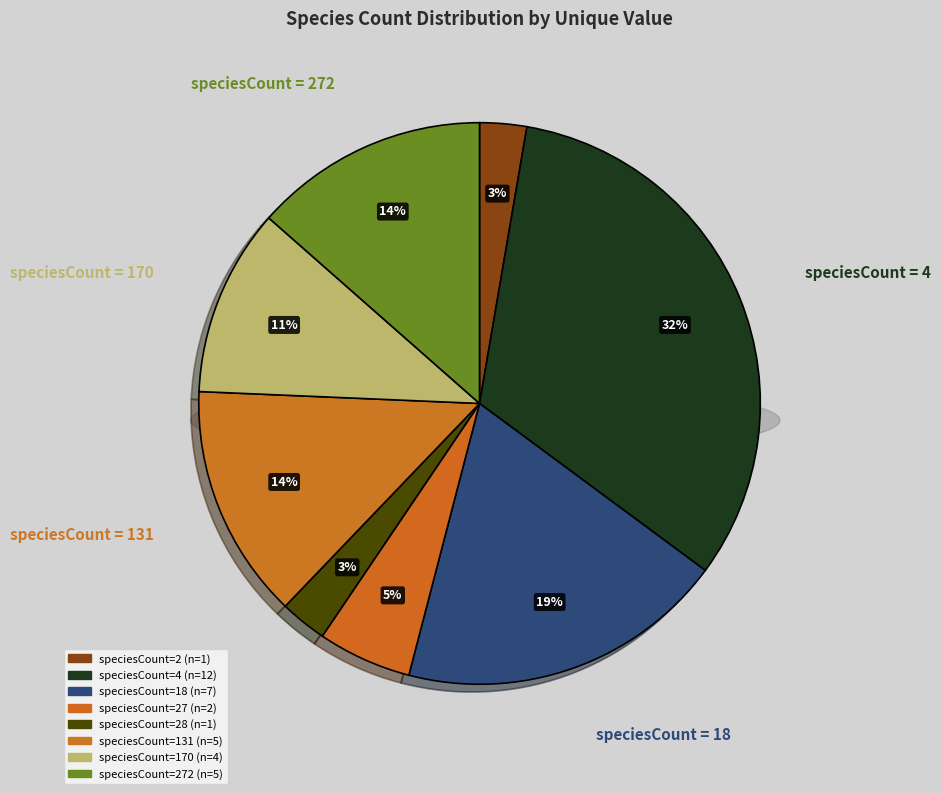

What is the smallest slice in the pie chart?

2